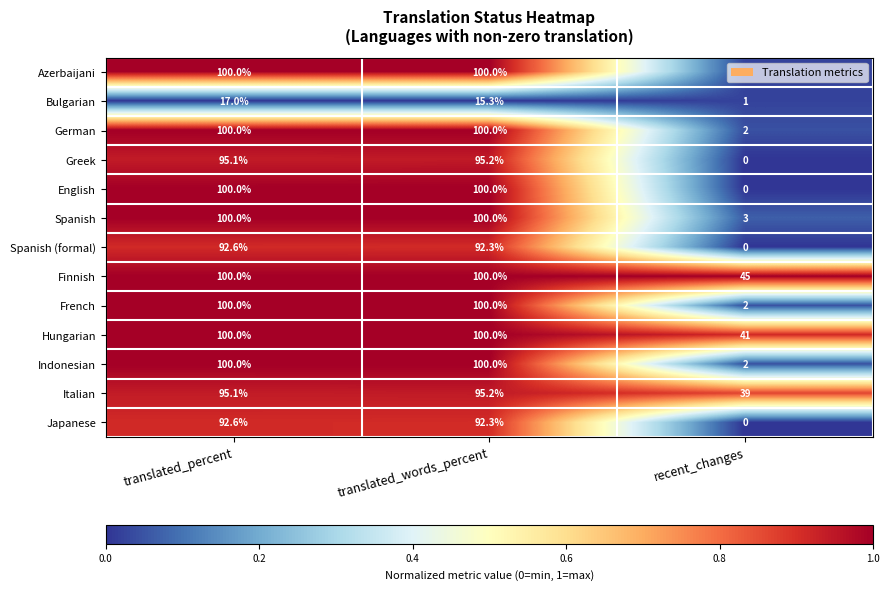

How many English values are between 0 and 100?

3